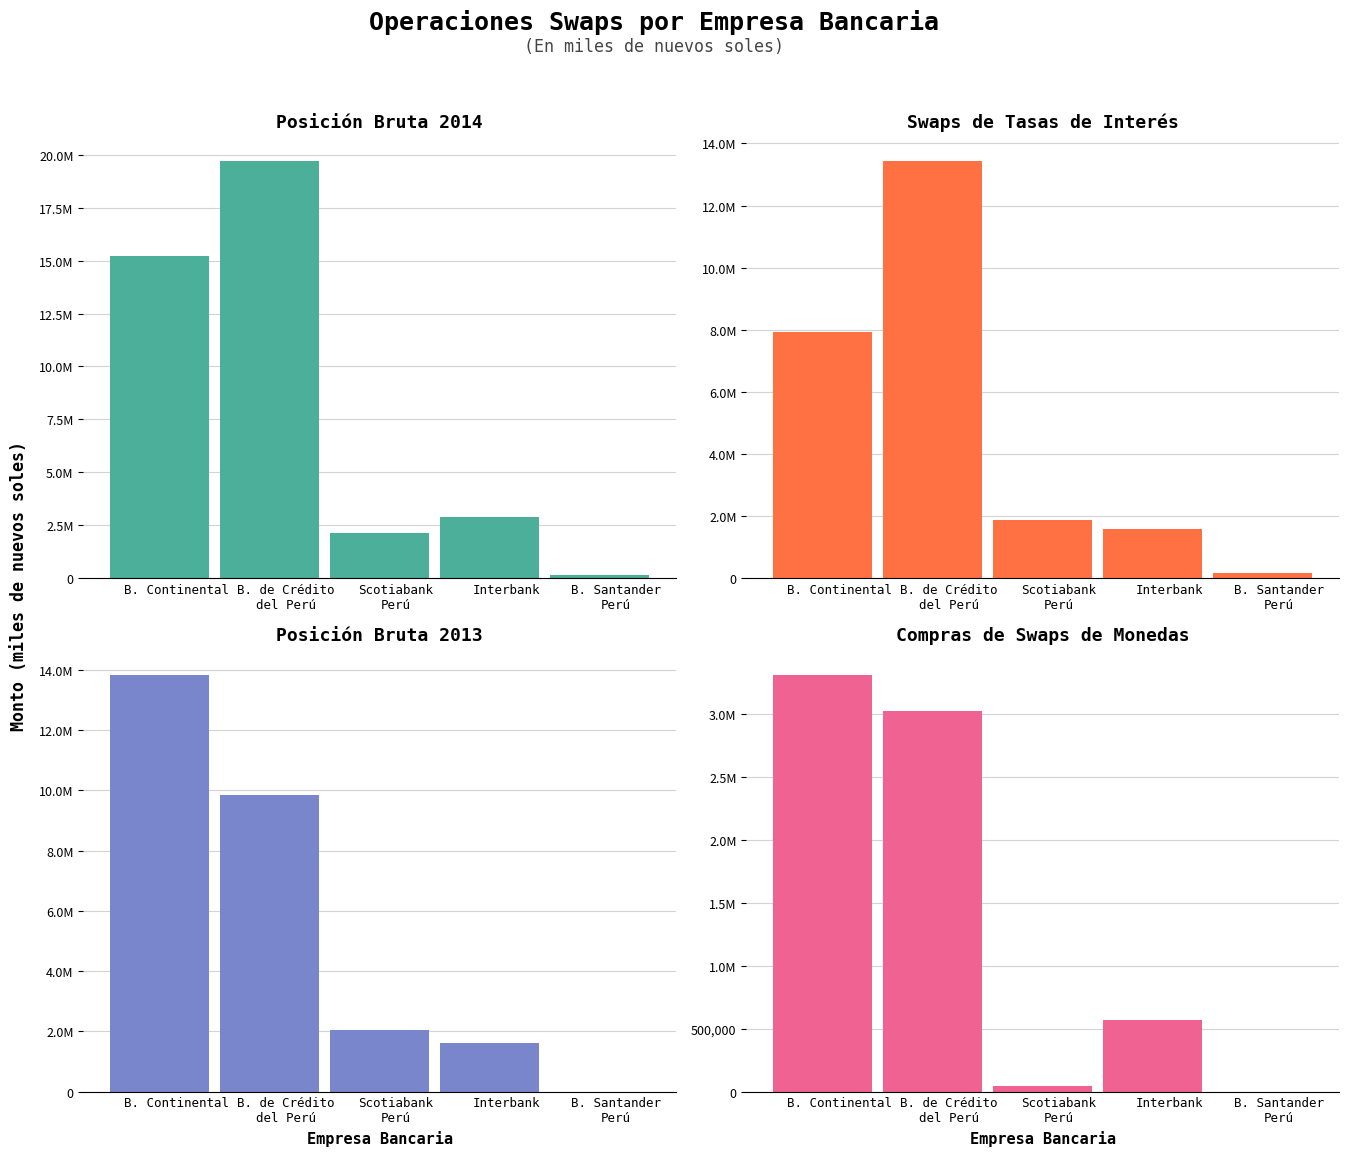

Which category has the lowest value in the Compras de Swaps de Monedas series?

B. Santander
Perú